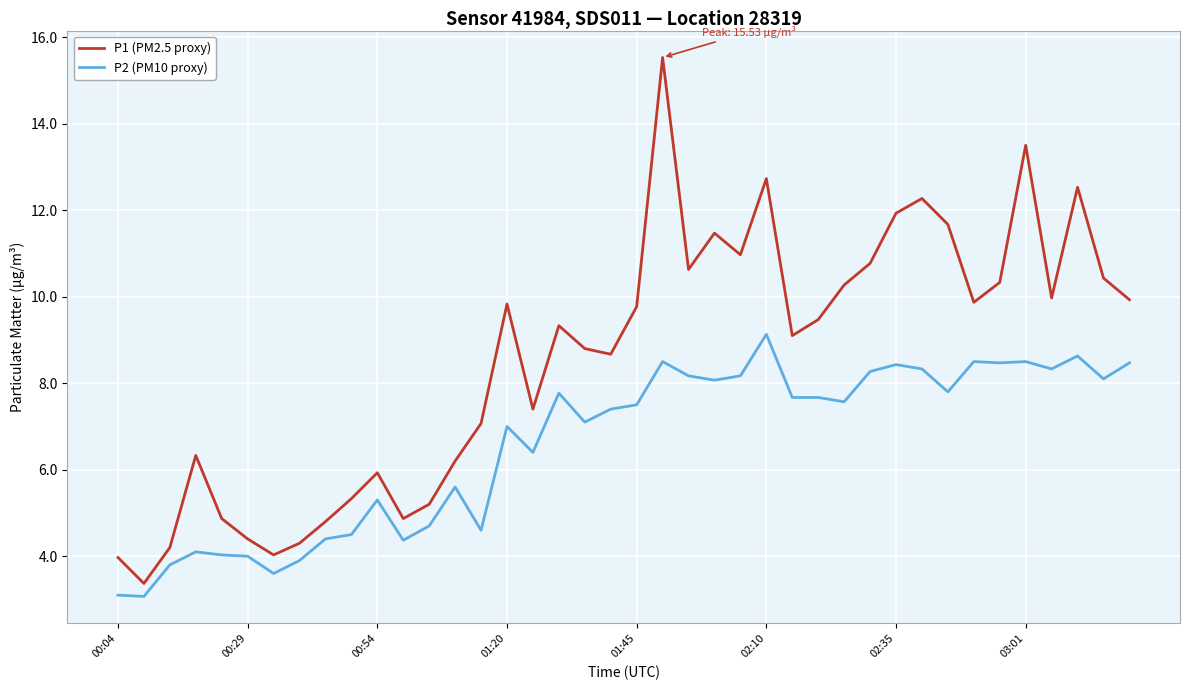

What is the smallest value displayed?

3.1